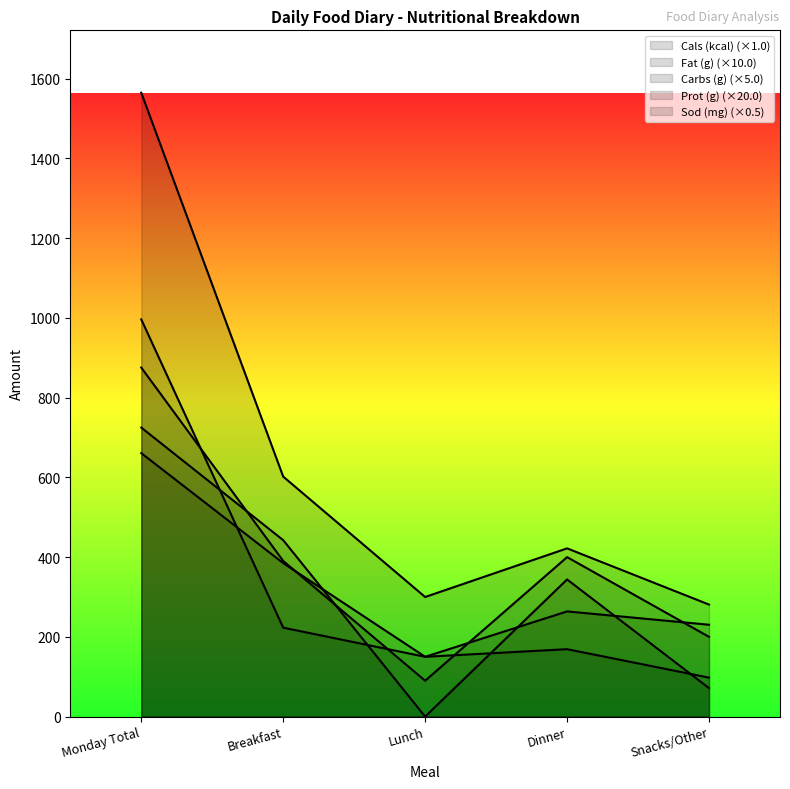

Between Breakfast and Lunch, which series saw the biggest shift?

Prot (g)